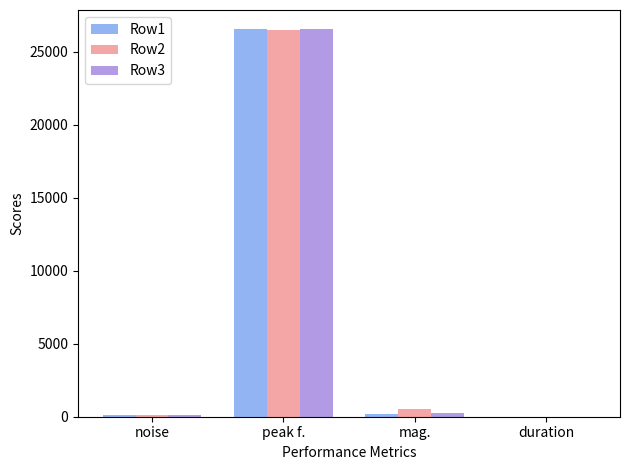

Which category has the highest value in the Row3 series?

peak f.